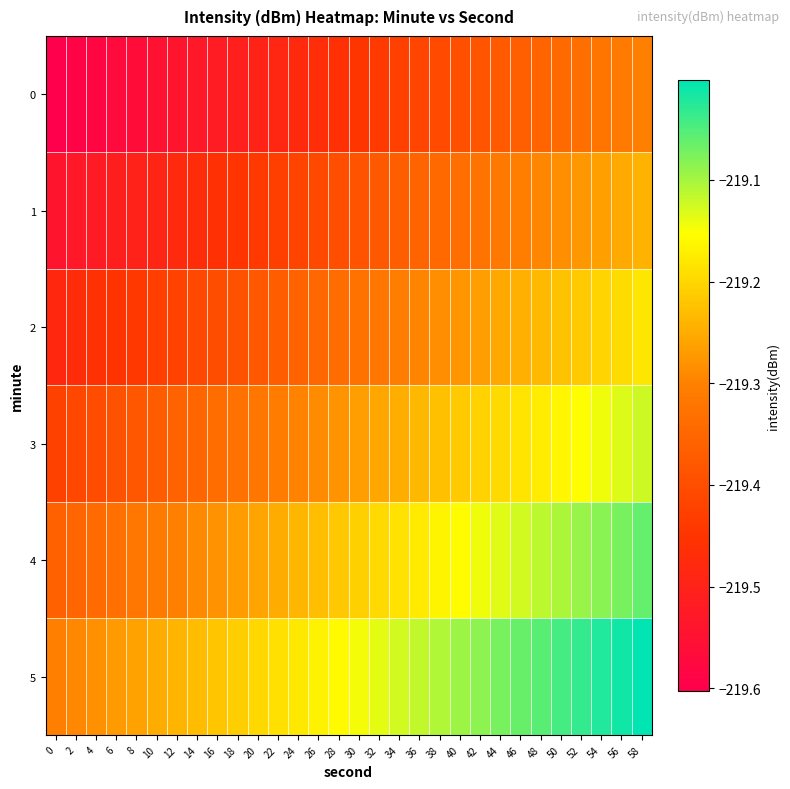

What is the spread (max minus min) of values at 14?

0.3